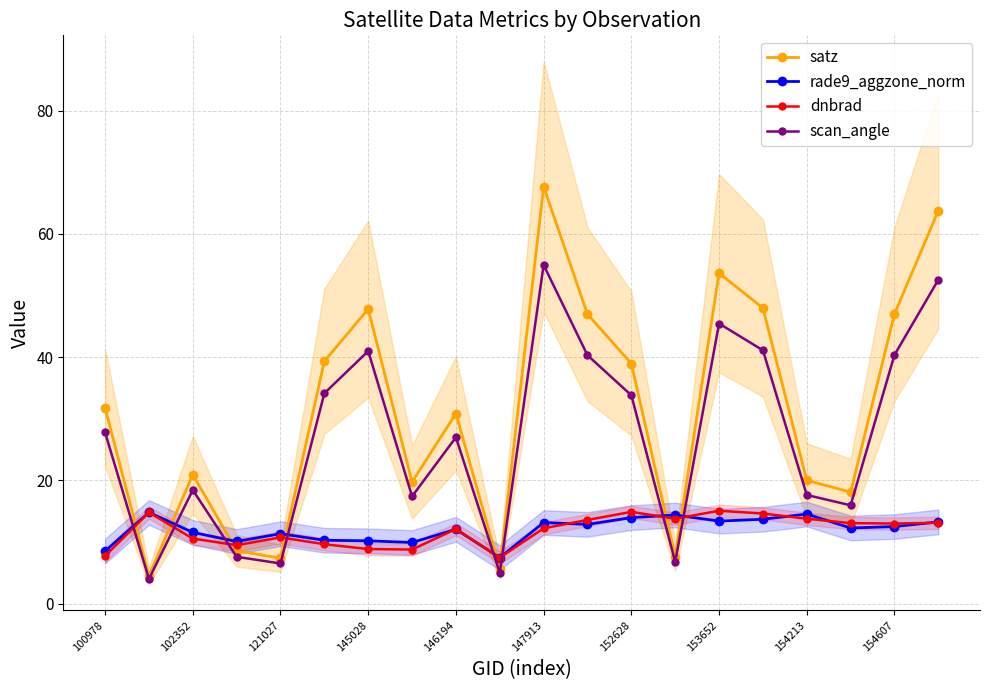

True or false: satz and scan_angle intersect in this chart.

False